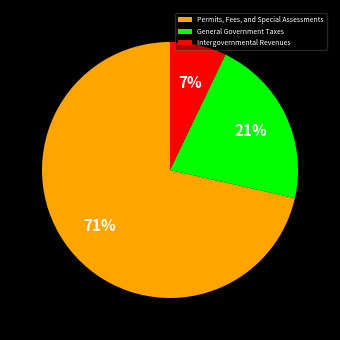

Which has a higher value, General Government Taxes or Permits, Fees, and Special Assessments?

Permits, Fees, and Special Assessments